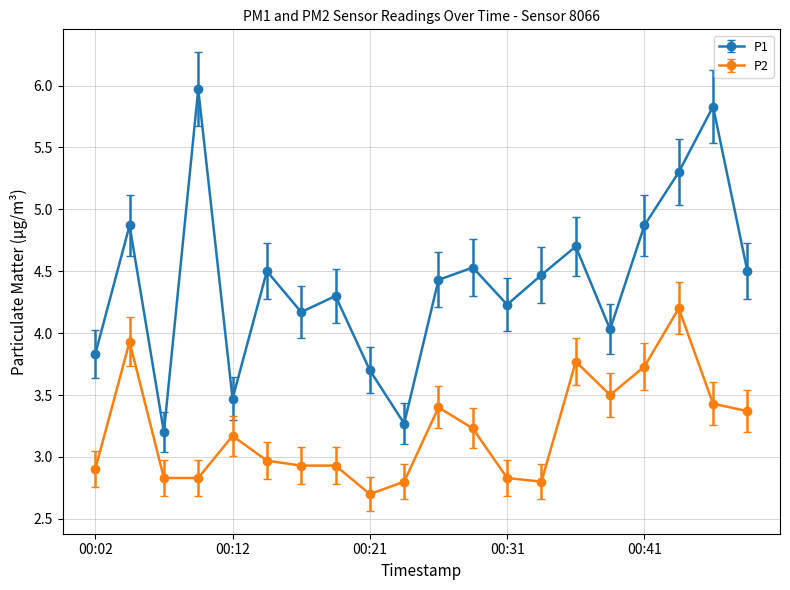

True or false: P1 and P2 cross at least once.

False